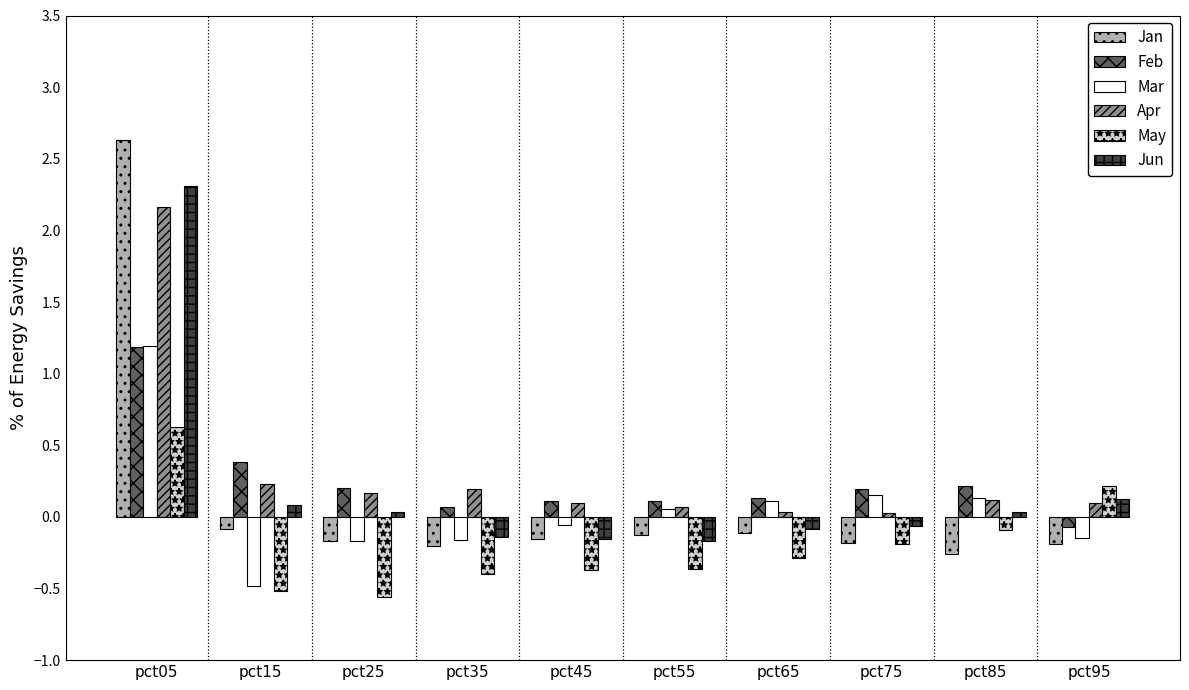

At how many categories does at least one series exceed 0?

10